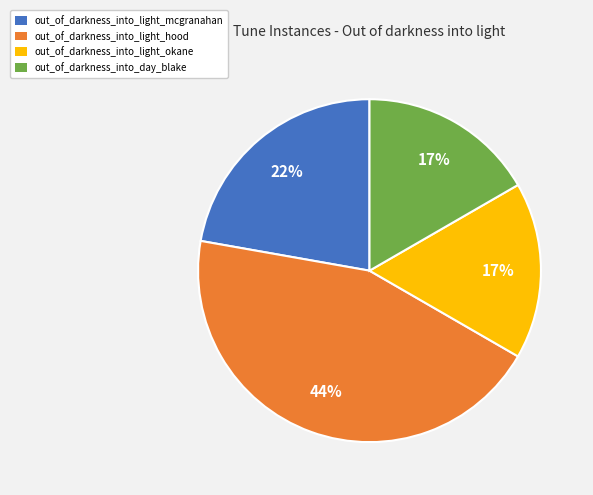

Do out_of_darkness_into_day_blake and out_of_darkness_into_light_okane together represent more than half of the pie?

No